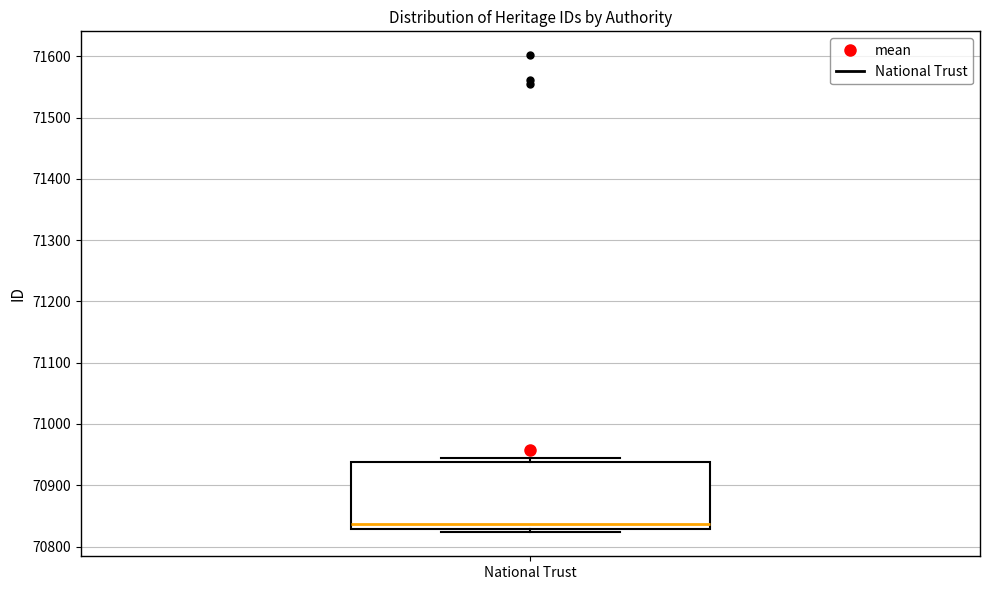

Transcribe this box plot: give where the median line is, the range the box spans, and where the two whiskers end, as read against the y-axis. The values are not printed on the chart, so give them approximately, as read against the axis.

median 70840, box 70830 to 70940, whiskers 70820 to 70940 (just above the box's upper edge)